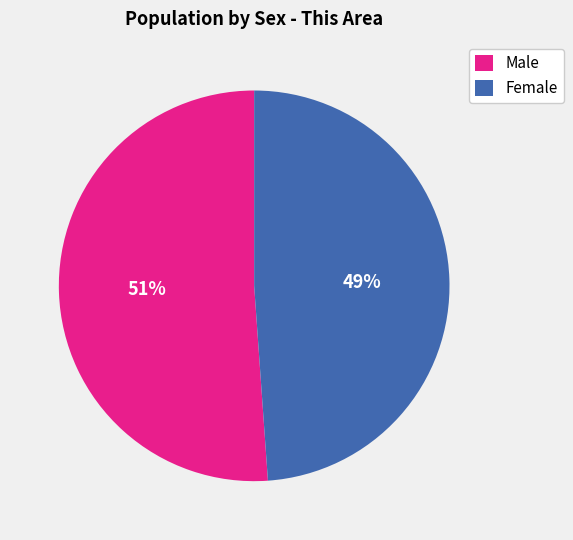

Does Female represent more than half of the total?

No